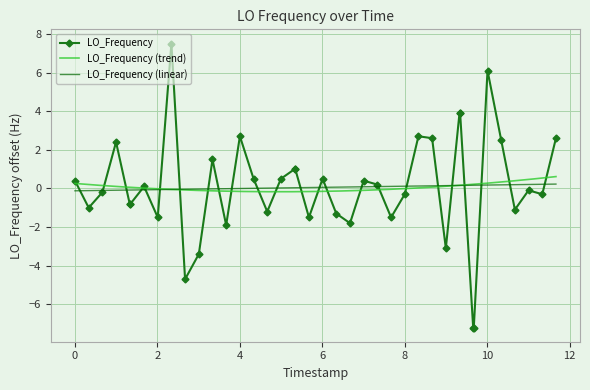

True or false: LO_Frequency has more than 1 points higher than both neighbors.

True